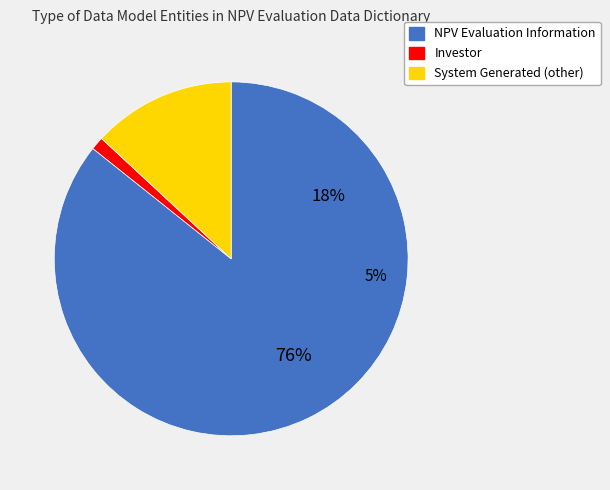

To the nearest percent, what is the combined percentage of NPV Evaluation Information and Investor?

87%